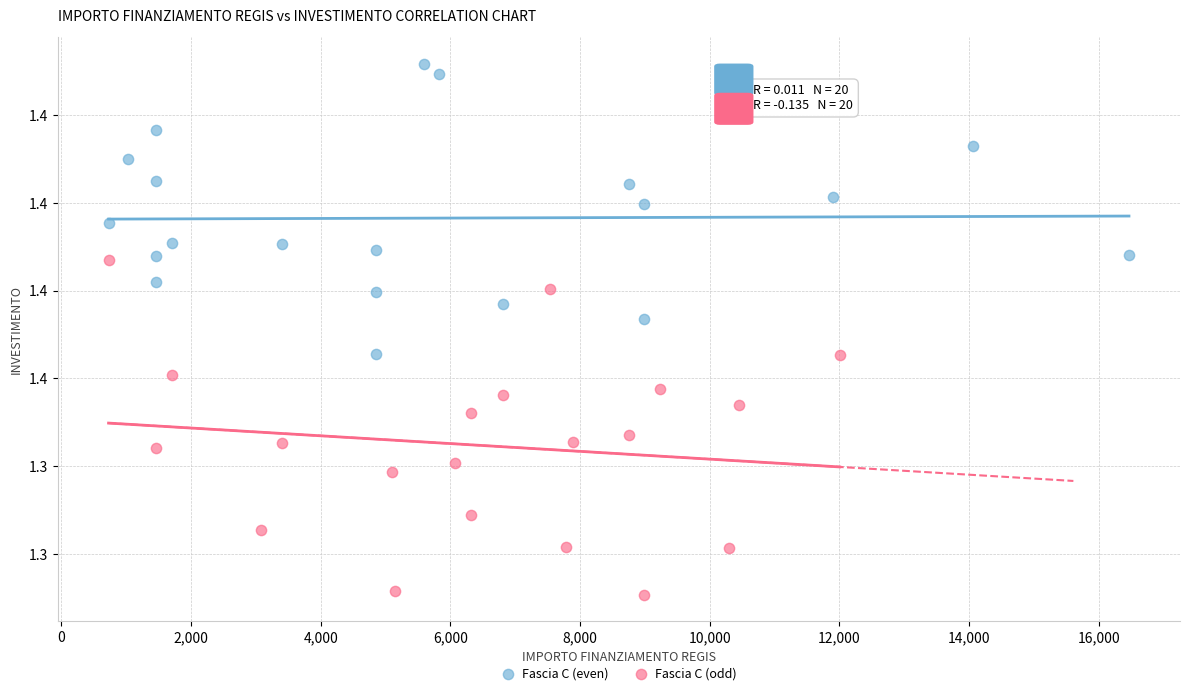

Which series contains the lowest Y value?

Fascia C (odd)